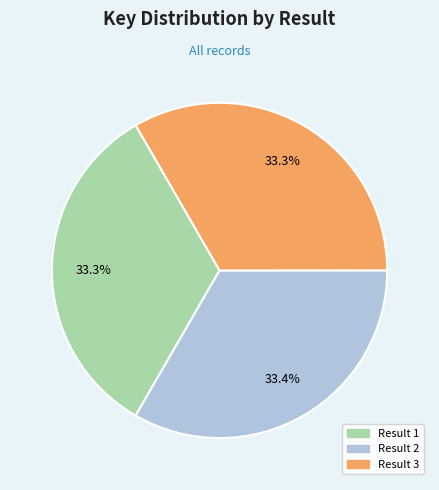

What portion of the pie excludes Result 1?

66.7%